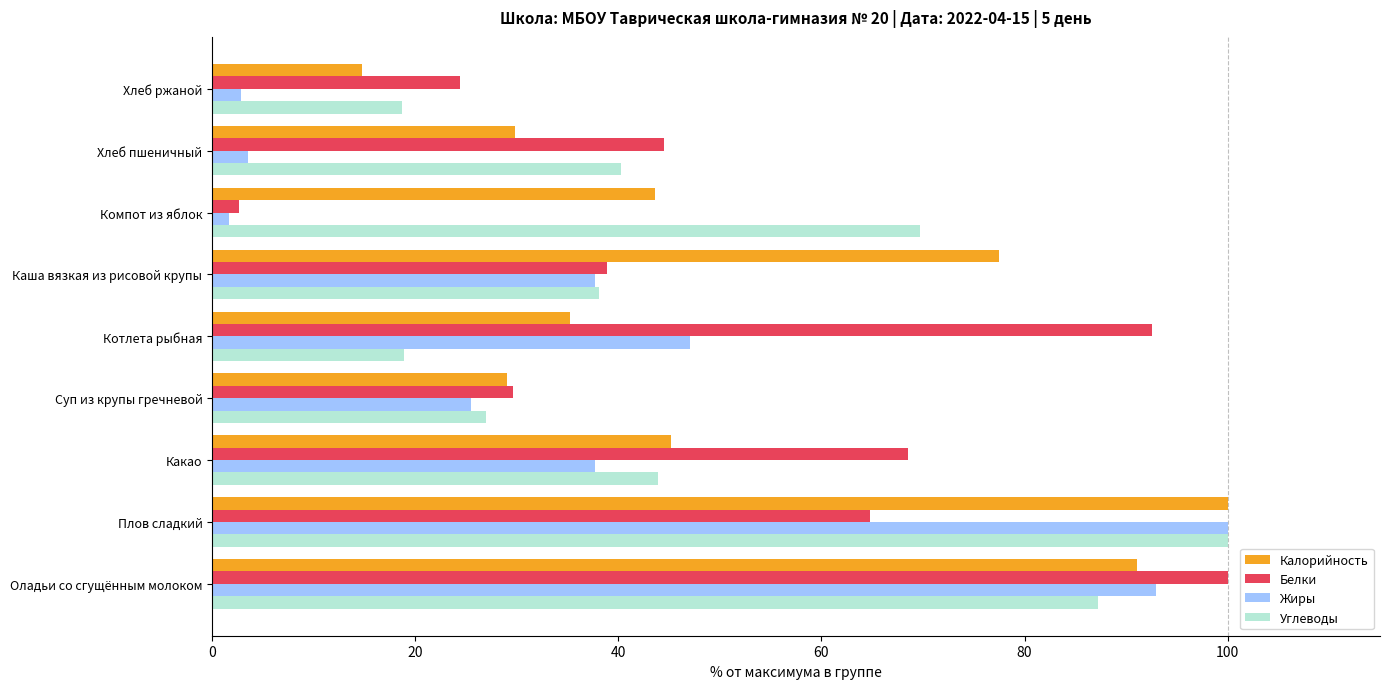

At which label does Жиры reach its minimum?

Компот из яблок